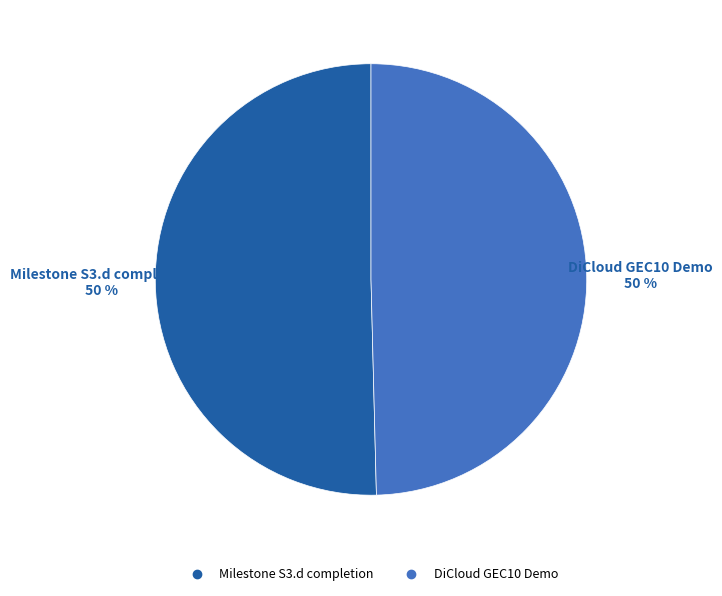

Combined, do DiCloud GEC10 Demo and Milestone S3.d completion account for over 50%?

Yes